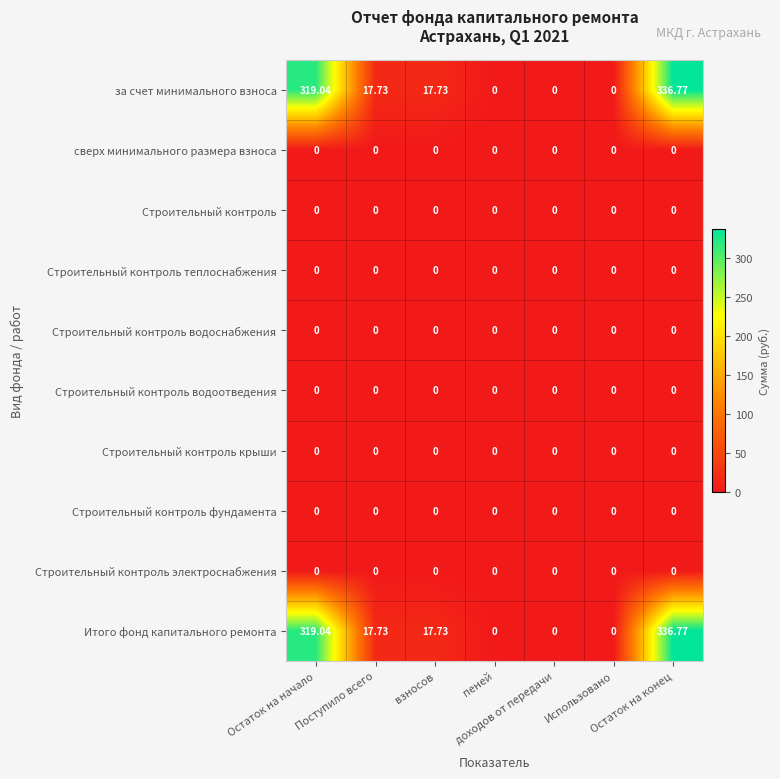

At which category is the sum across all series the highest?

Остаток на конец